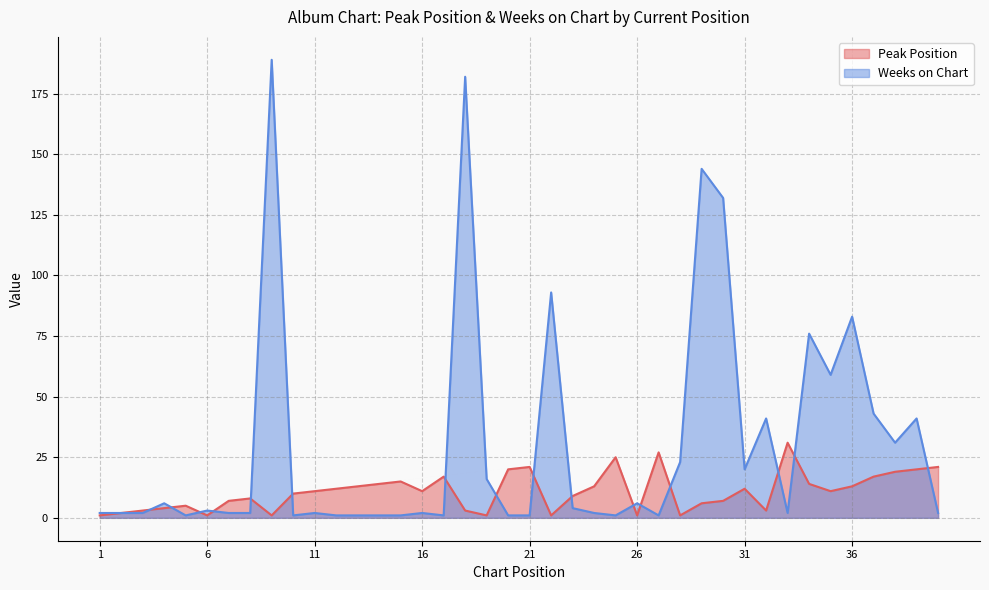

Count the number of data series in this chart.

2